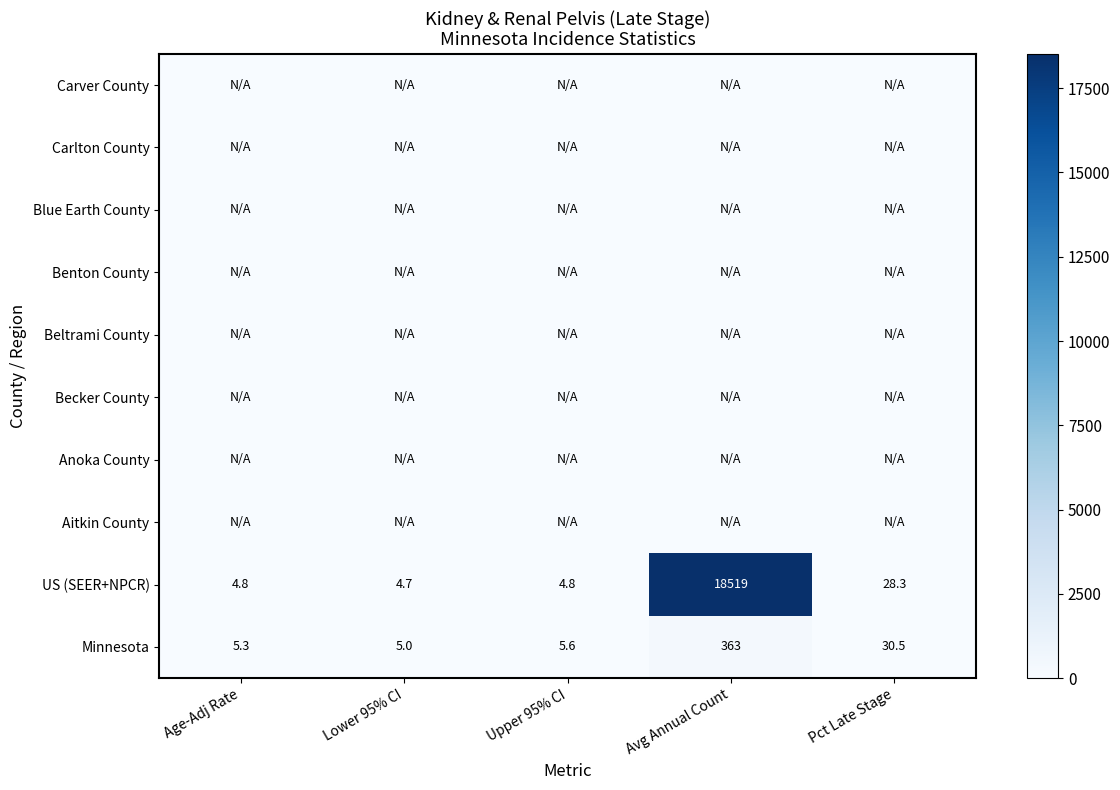

Is it true that US (SEER+NPCR) equals 7.3 at Lower 95% CI?

False